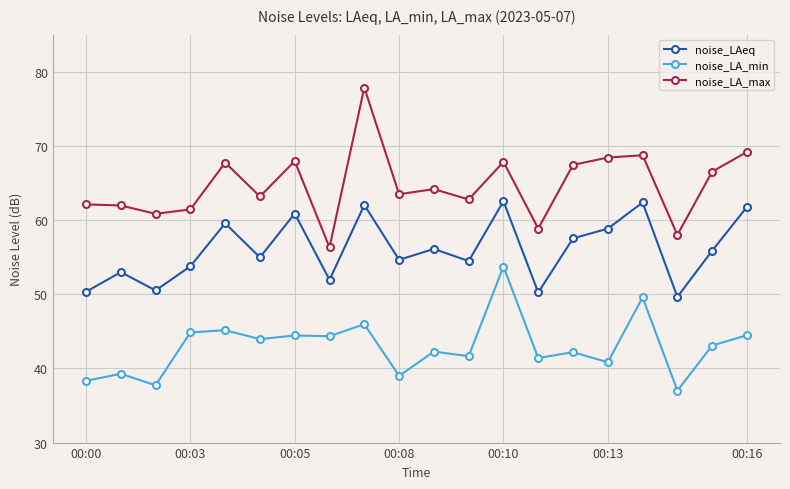

True or false: noise_LA_max and noise_LAeq cross at least once.

False